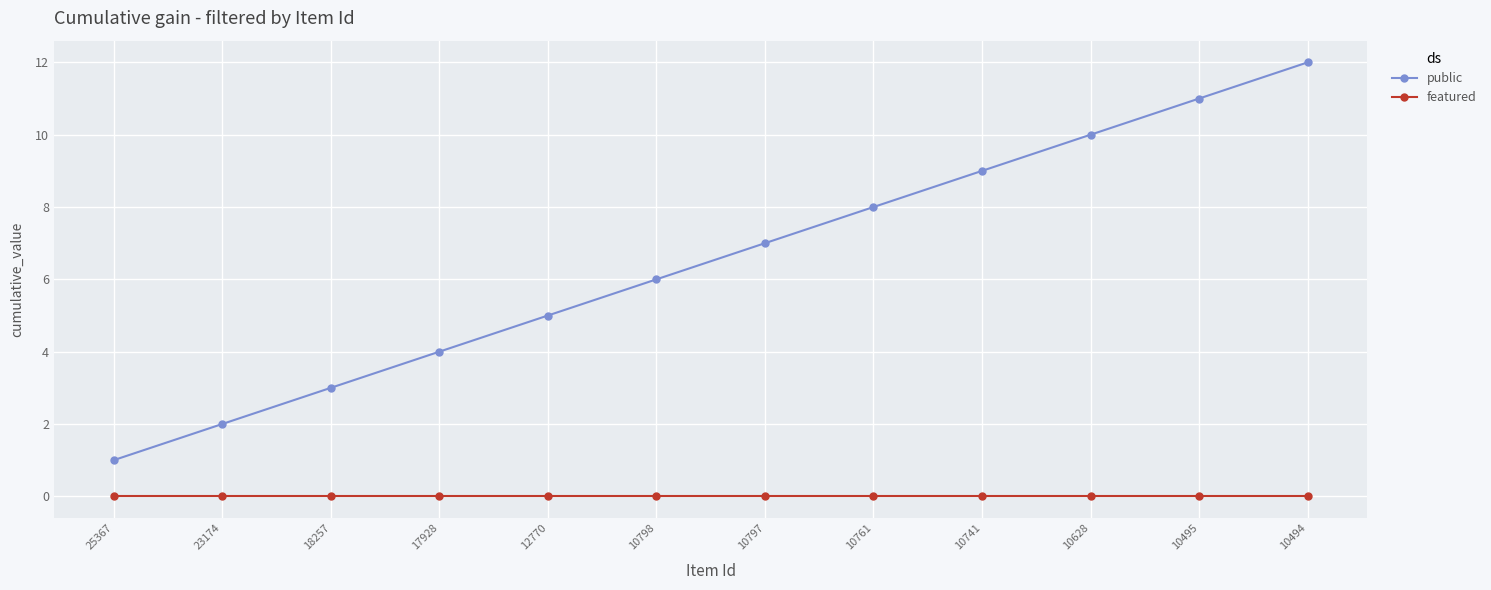

Rank the categories by public value from highest to lowest.

10494, 10495, 10628, 10741, 10761, 10797, 10798, 12770, 17928, 18257, 23174, 25367